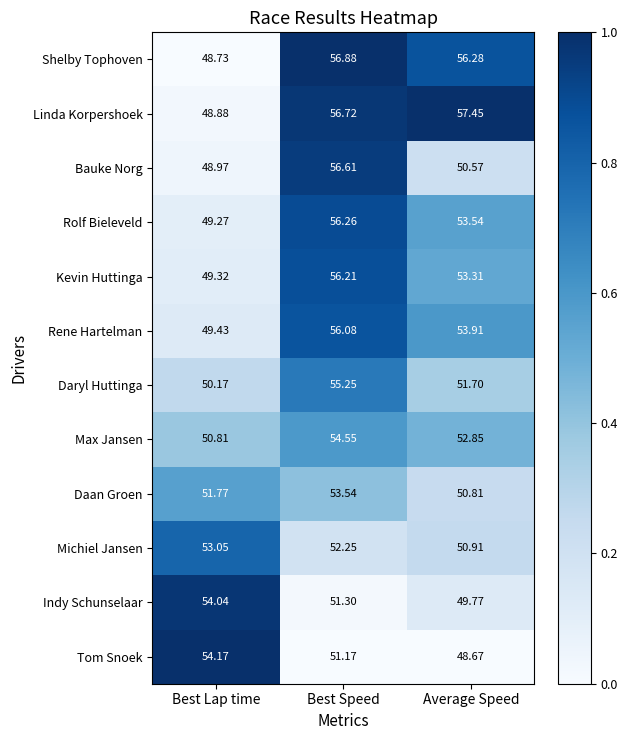

Which series has the largest total across all categories?

Linda Korpershoek